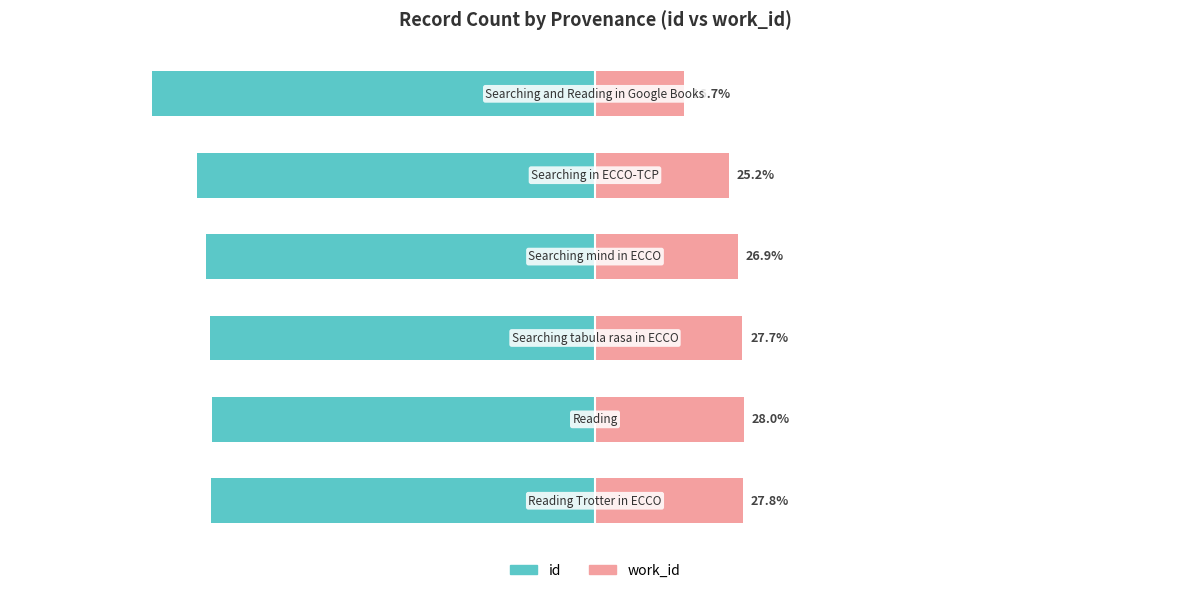

What are all the series names shown in the legend?

id, work_id